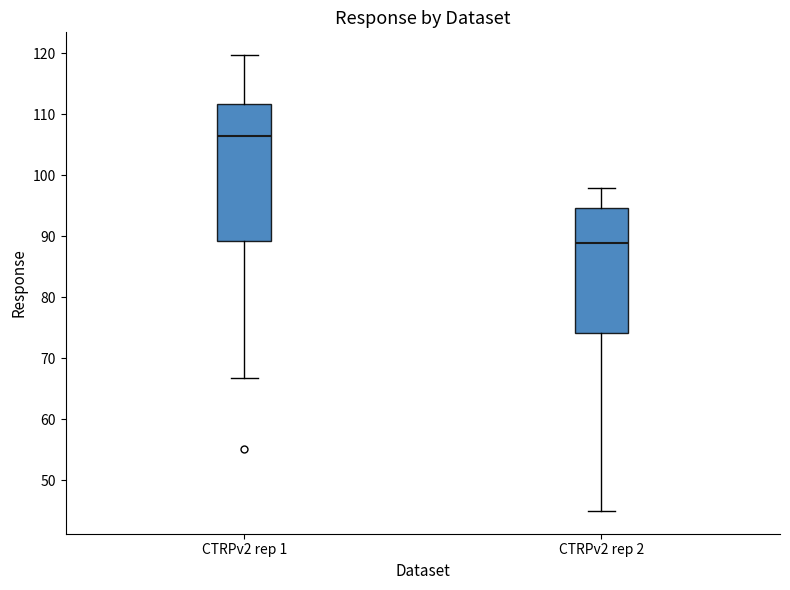

Which box's median line is the lowest?

CTRPv2 rep 2